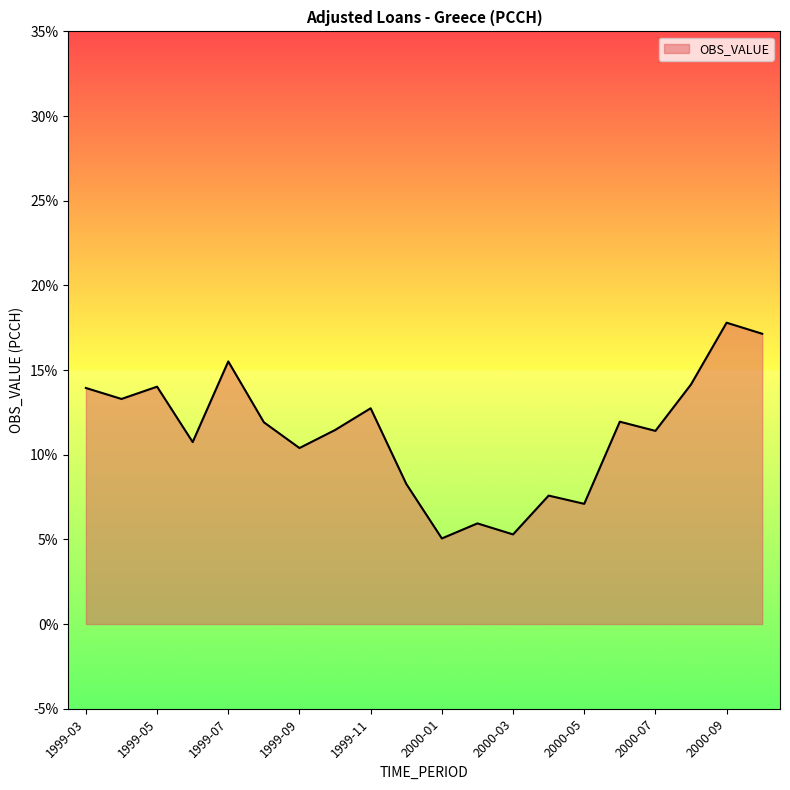

What is the difference between the maximum and minimum values?

12.7